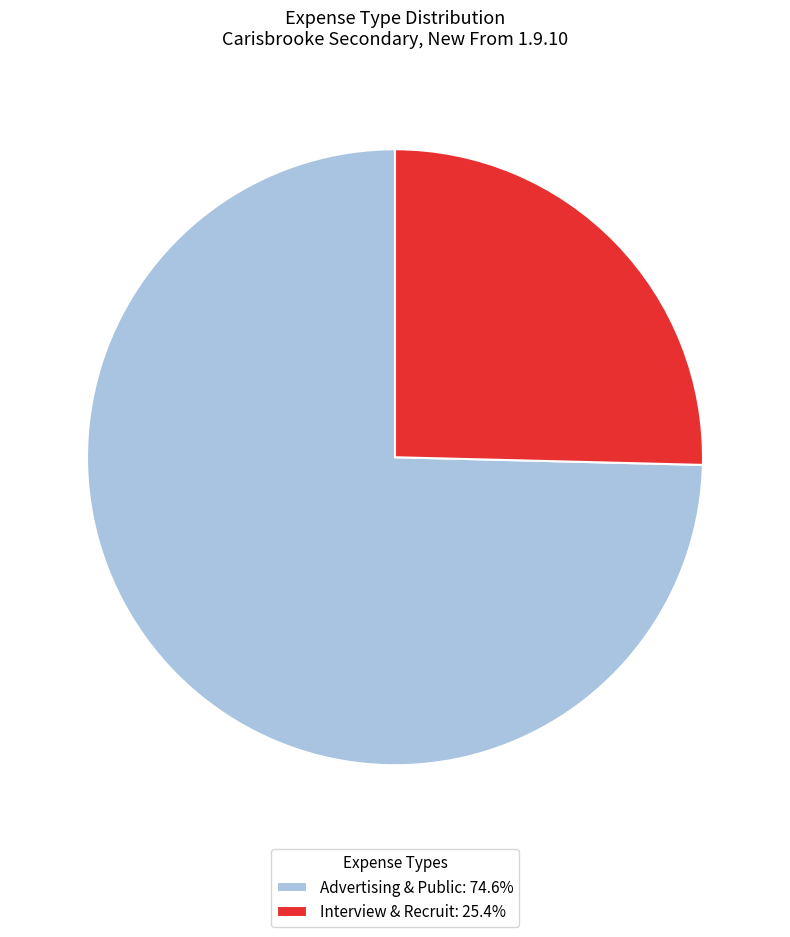

How many slices are in this pie chart?

2